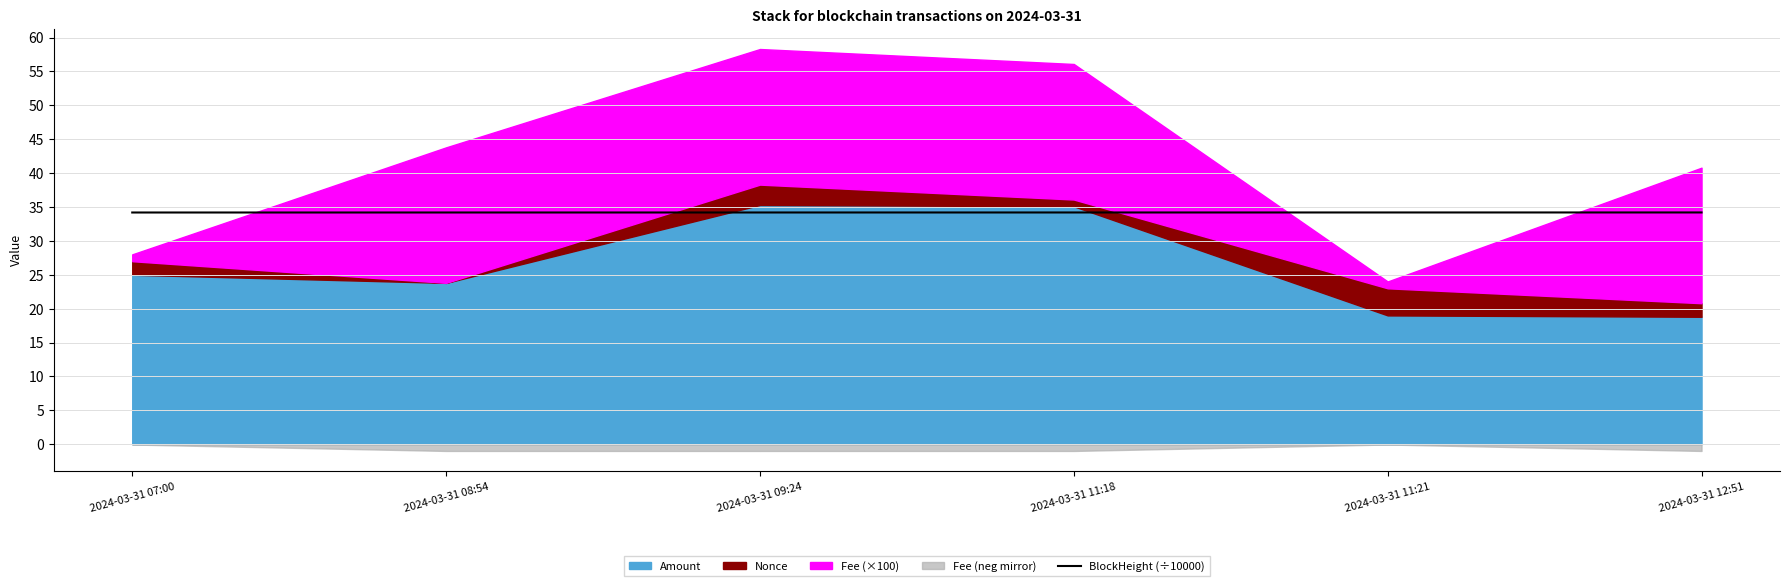

The value of BlockHeight (÷10000) at 2024-03-31 07:00 is 34.2. True or false?

True